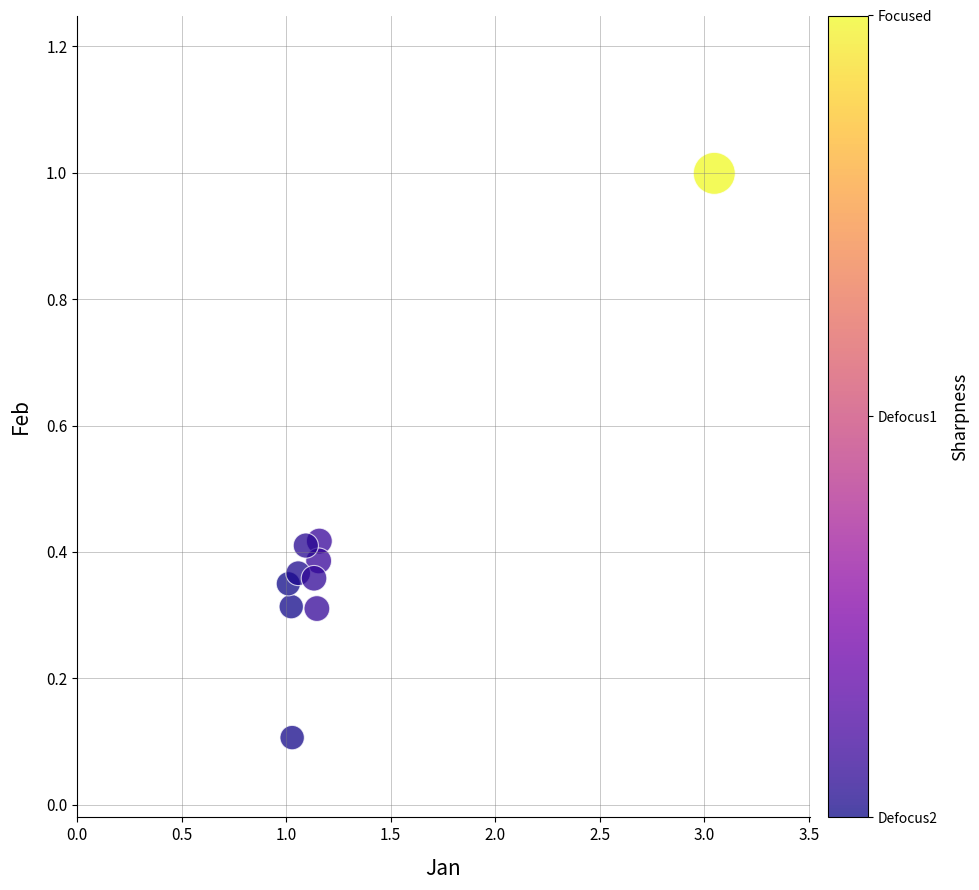

What is the range of X values (max minus min)?

2.0